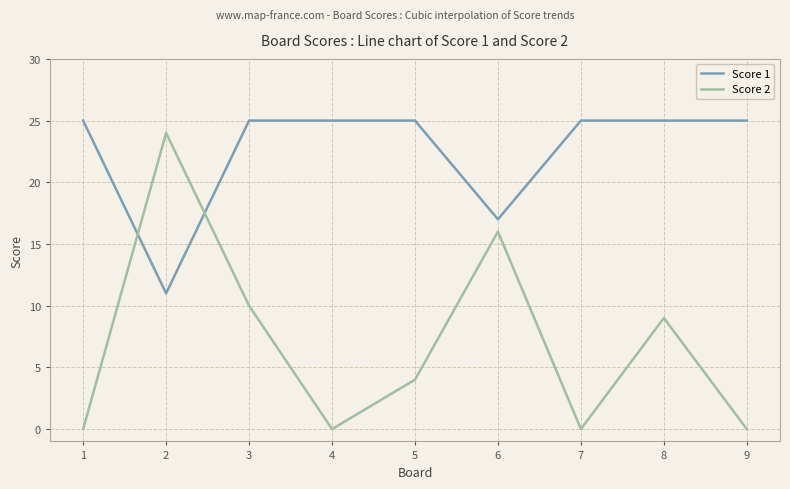

Reading left to right, transcribe all the data shown in this chart.

Score 1: 1=25	2=11	3=25	4=25	5=25	6=17	7=25	8=25	9=25
Score 2: 1=0	2=24	3=10	4=0	5=4	6=16	7=0	8=9	9=0